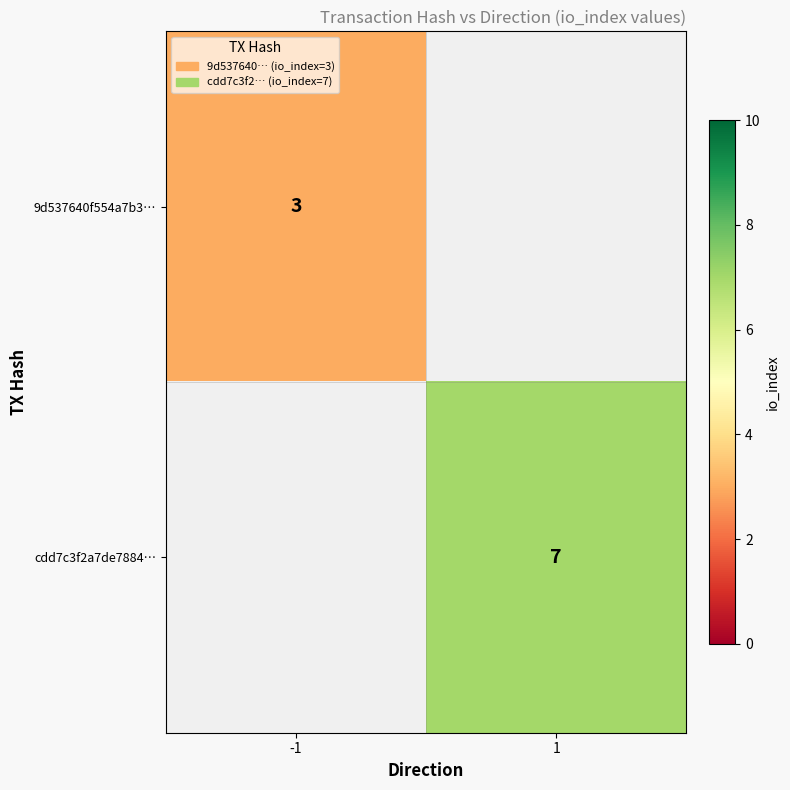

Is the value of cdd7c3f2a7de7884… at 1 greater than the value of 9d537640f554a7b3… at -1?

Yes